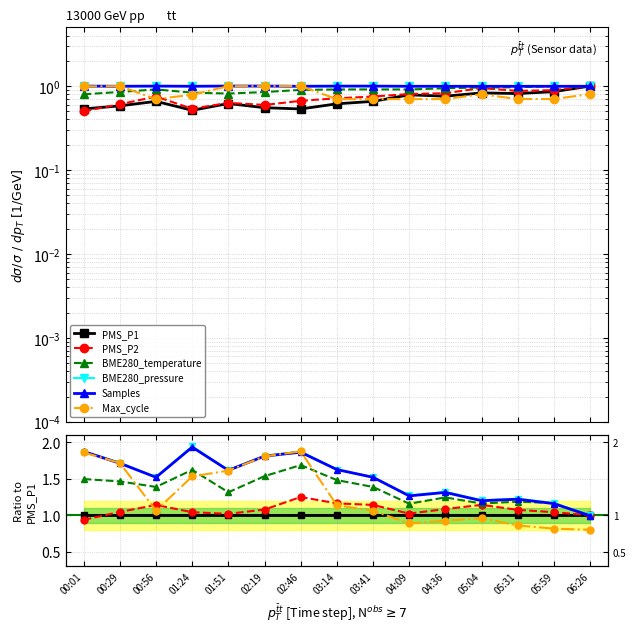

What is the difference between the highest and lowest values at 03:14?

0.6